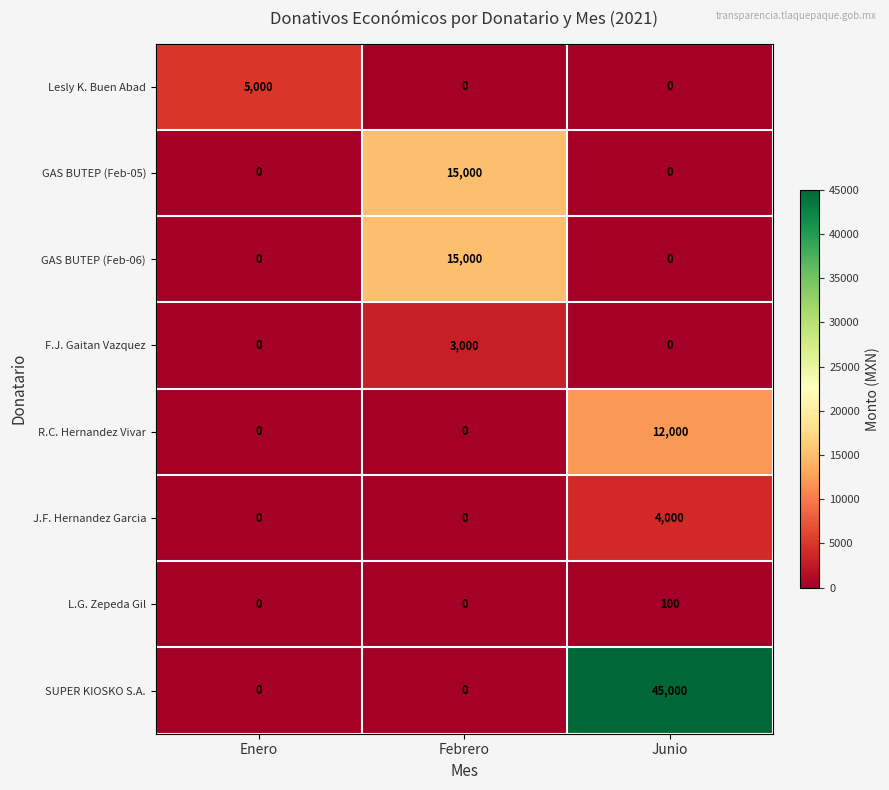

What is the difference between the maximum and minimum values in the F.J. Gaitan Vazquez series?

3000